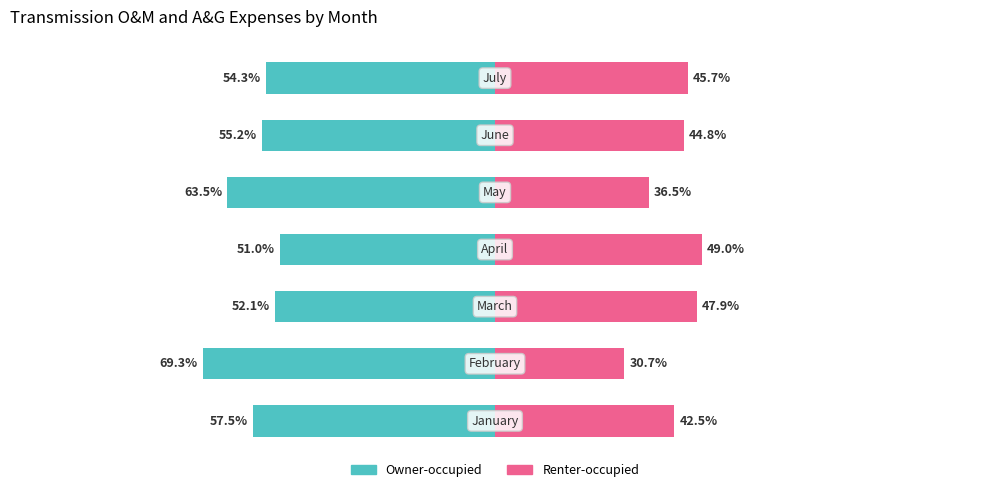

True or false: Renter-occupied has a value of 86.9 at 3.

False